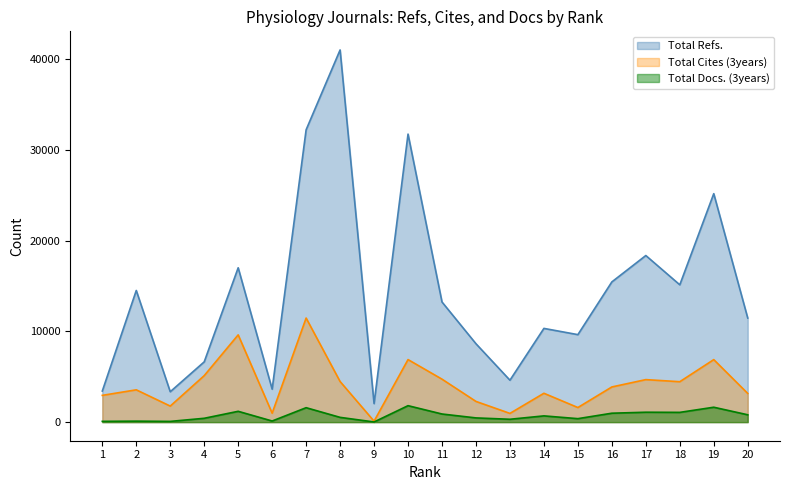

The Total Docs. (3years) series shows 26 at 9. True or false?

False